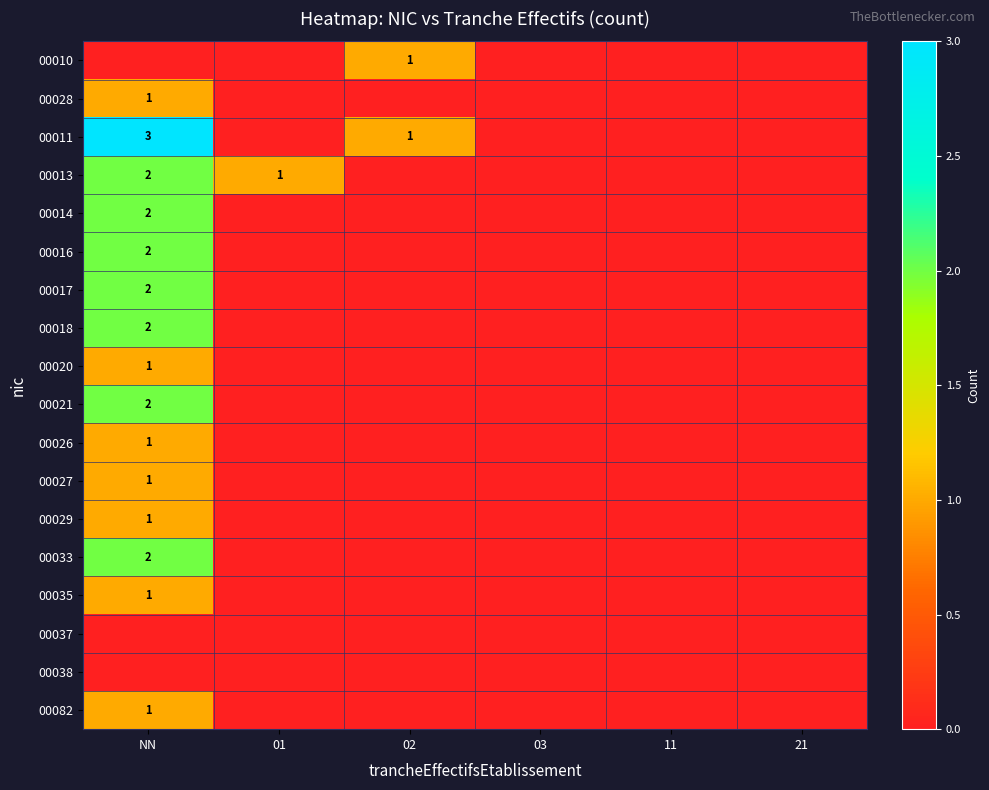

True or false: 00038 has a value of 0 at NN.

True